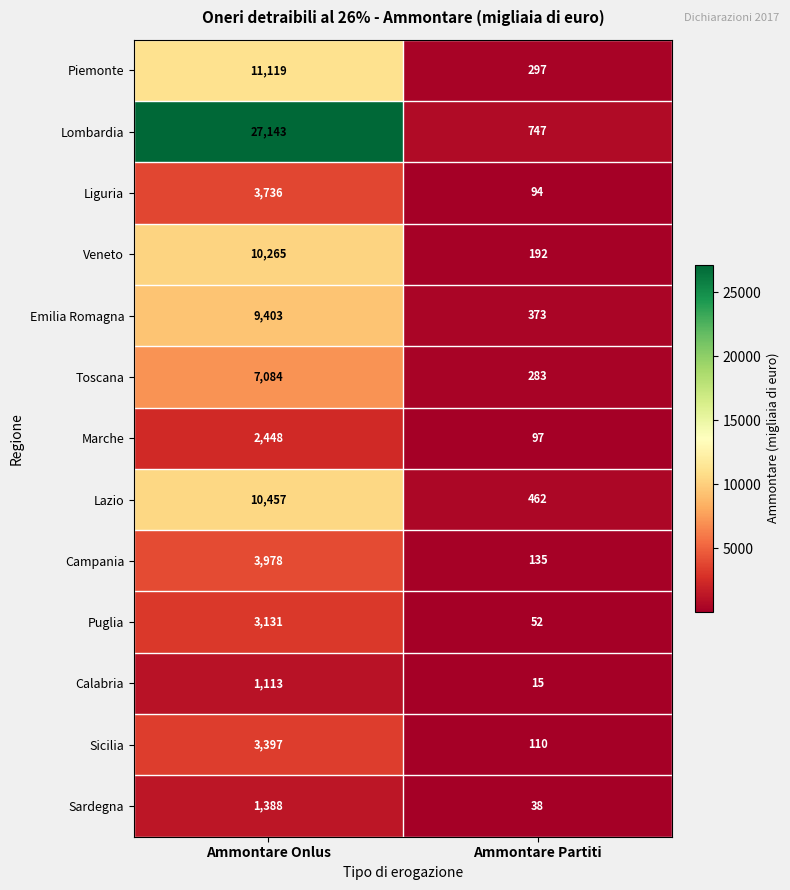

Reading right to left, list all the values displayed in this chart.

Piemonte: Ammontare Partiti=297	Ammontare Onlus=11119
Lombardia: Ammontare Partiti=747	Ammontare Onlus=27143
Liguria: Ammontare Partiti=94	Ammontare Onlus=3736
Veneto: Ammontare Partiti=192	Ammontare Onlus=10265
Emilia Romagna: Ammontare Partiti=373	Ammontare Onlus=9403
Toscana: Ammontare Partiti=283	Ammontare Onlus=7084
Marche: Ammontare Partiti=97	Ammontare Onlus=2448
Lazio: Ammontare Partiti=462	Ammontare Onlus=10457
Campania: Ammontare Partiti=135	Ammontare Onlus=3978
Puglia: Ammontare Partiti=52	Ammontare Onlus=3131
Calabria: Ammontare Partiti=15	Ammontare Onlus=1113
Sicilia: Ammontare Partiti=110	Ammontare Onlus=3397
Sardegna: Ammontare Partiti=38	Ammontare Onlus=1388